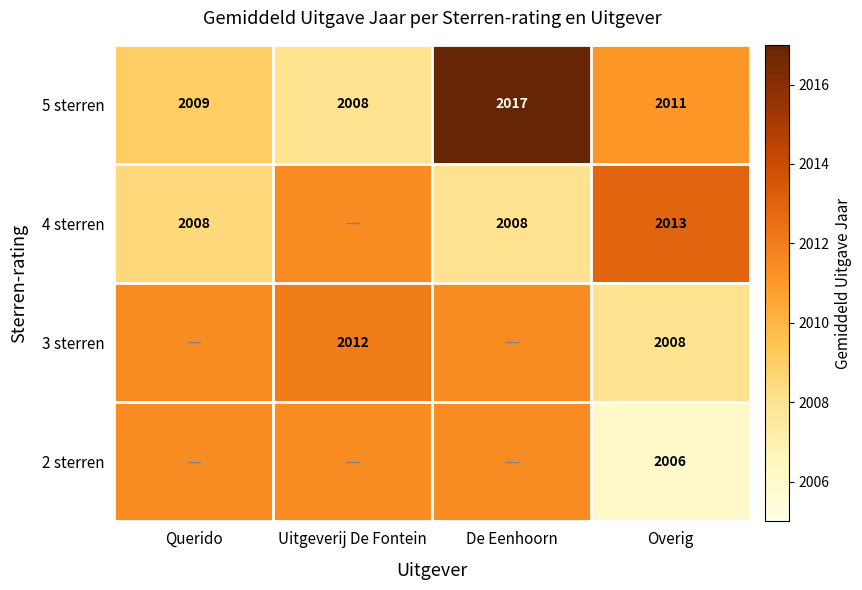

The 5 sterren series shows 2011.0 at Overig. True or false?

True